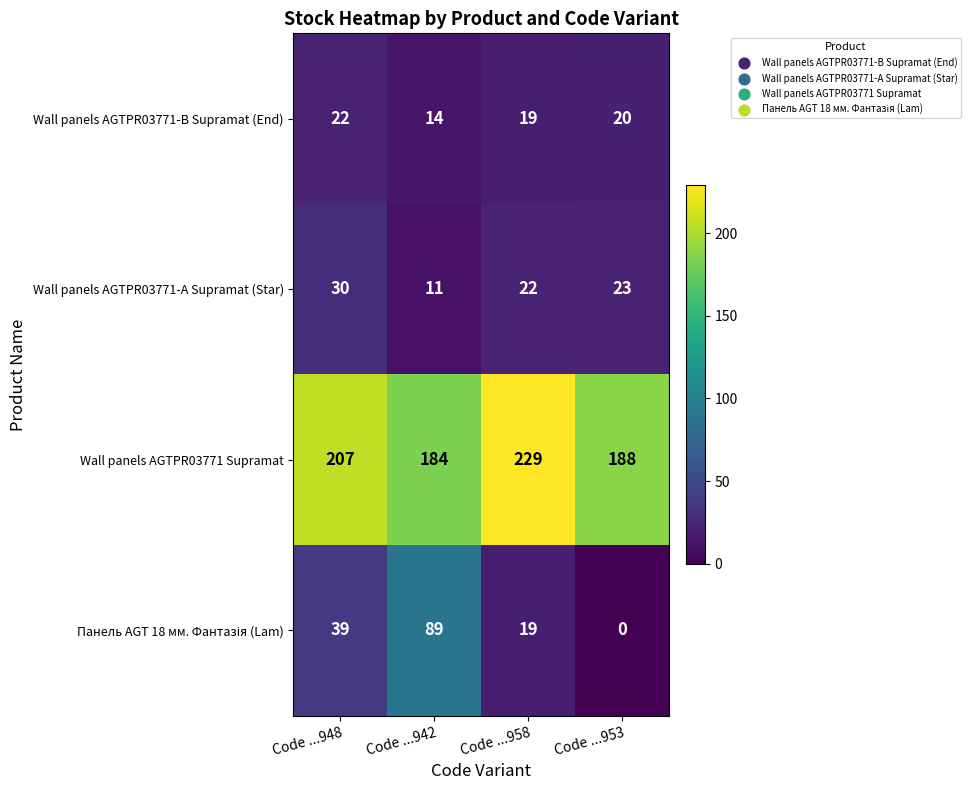

Which series has the largest total across all categories?

Wall panels AGTPR03771 Supramat